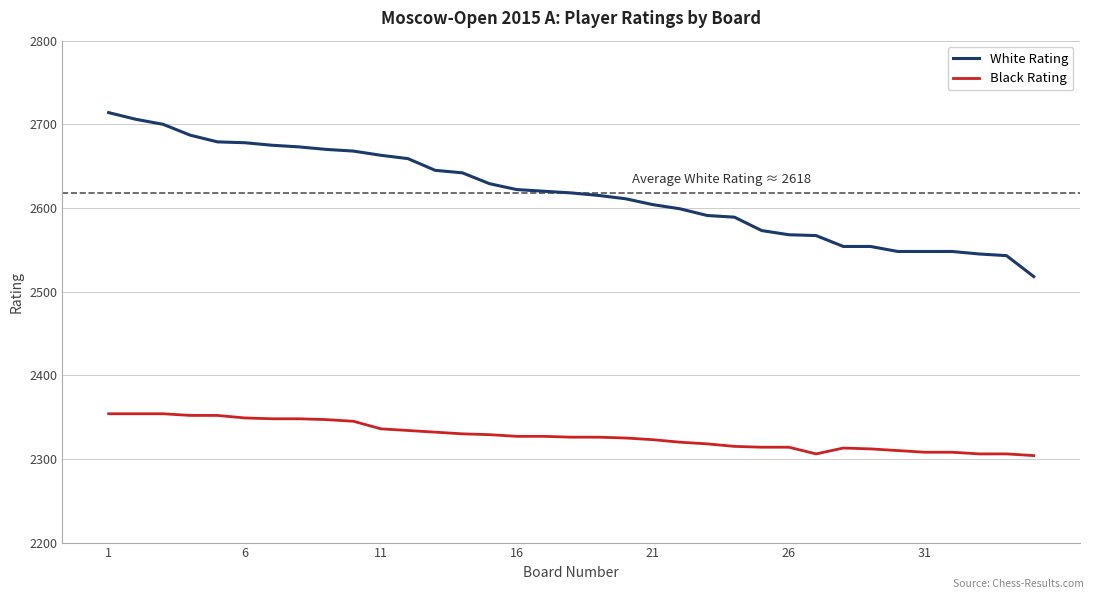

True or false: Black Rating and White Rating intersect in this chart.

False